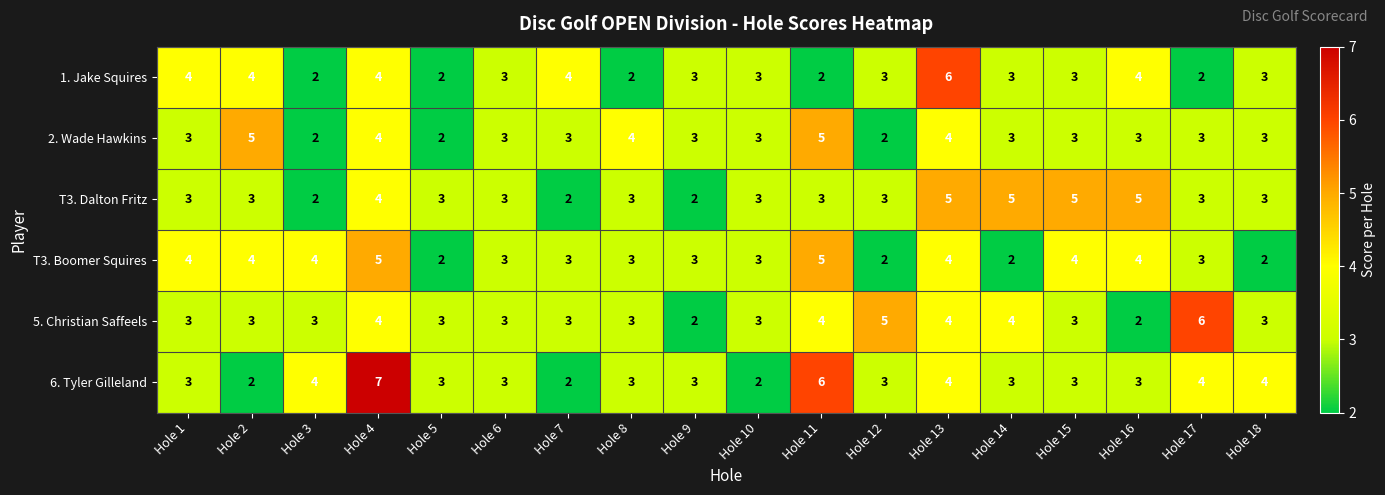

Which series has the widest spread of values?

6. Tyler Gilleland